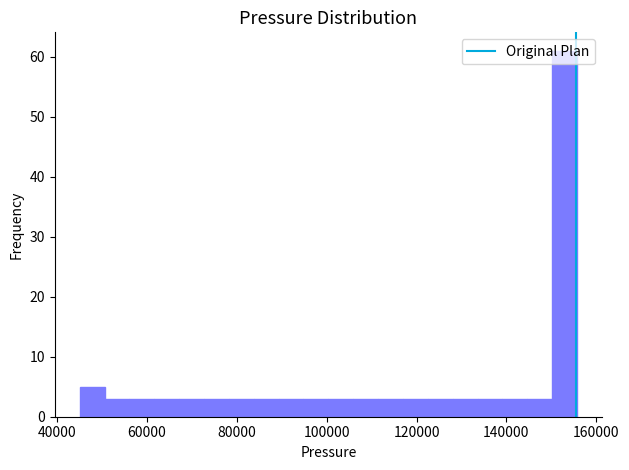

Read against the x-axis, roughly where is the centre of the tallest bar?

152000